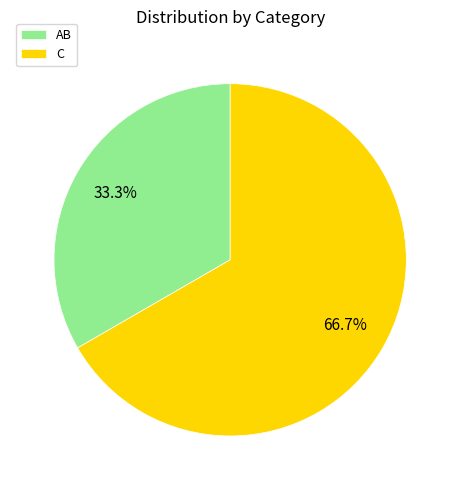

Which category has the smallest portion of the pie?

AB